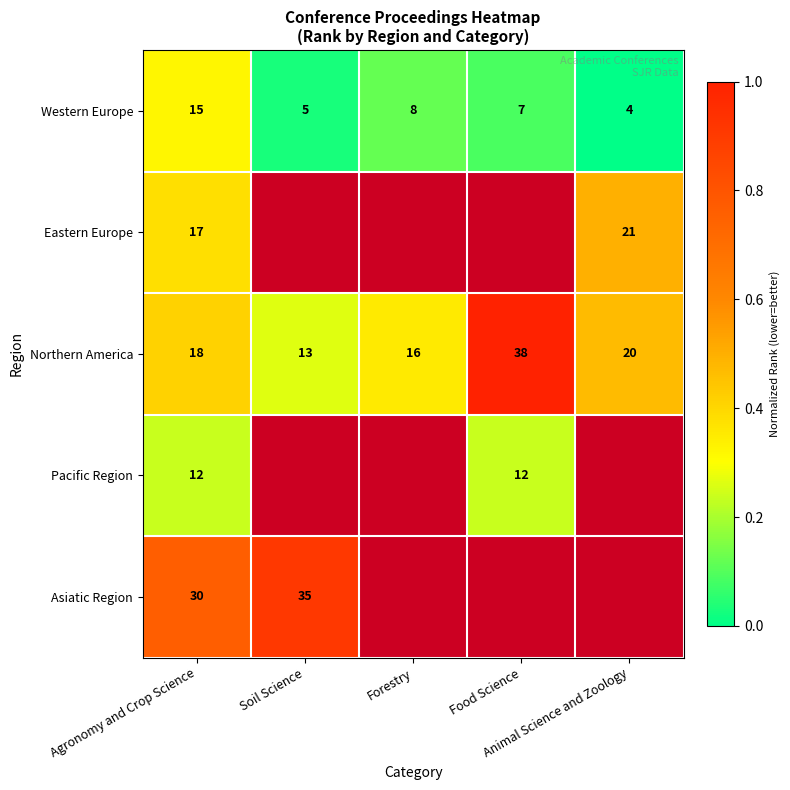

Count the number of categories in the chart.

5